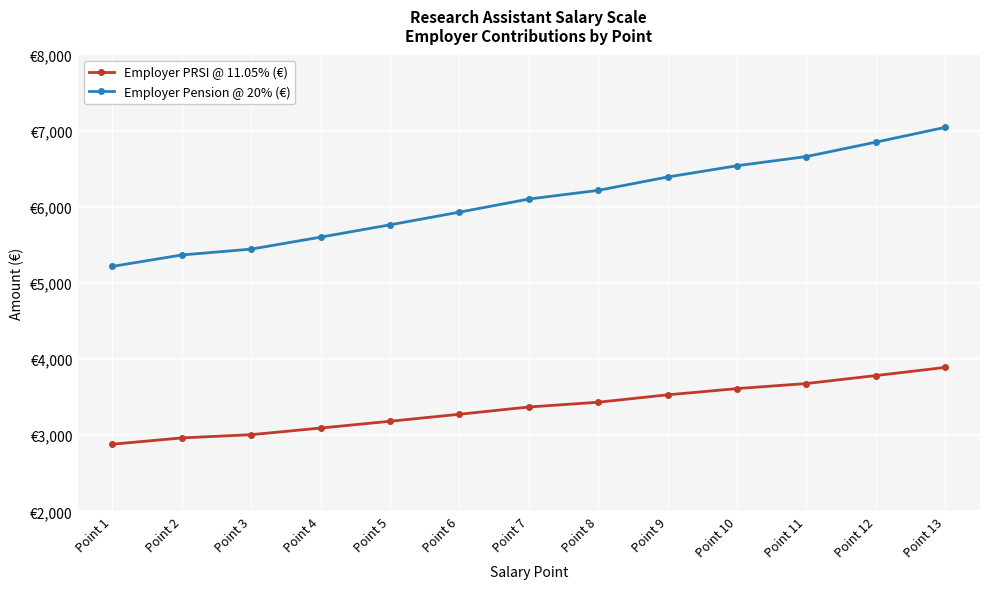

The Employer PRSI @ 11.05% (€) series shows 5034.4 at Point 3. True or false?

False